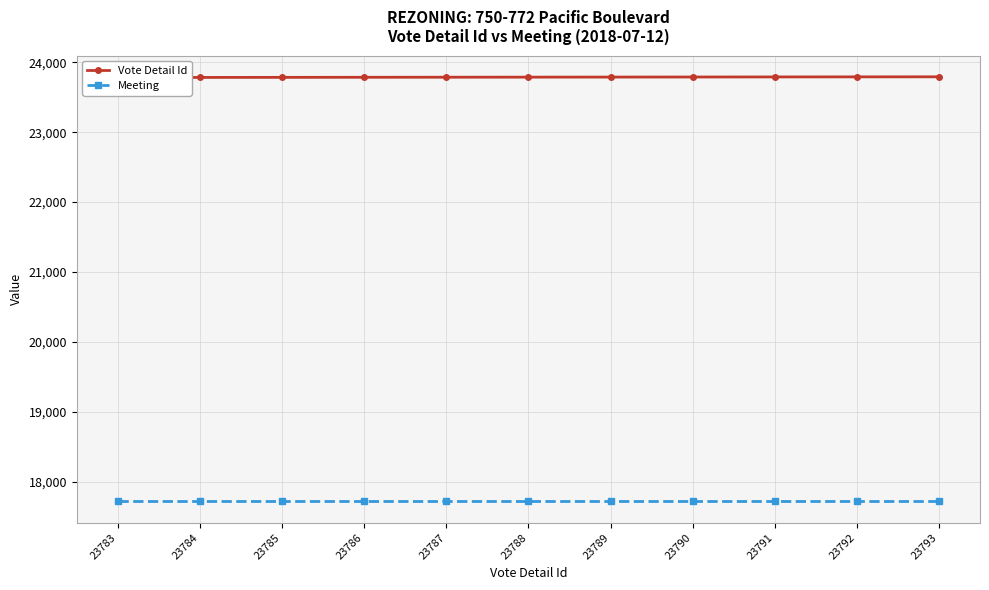

What are all the series names shown in the legend?

Vote Detail Id, Meeting